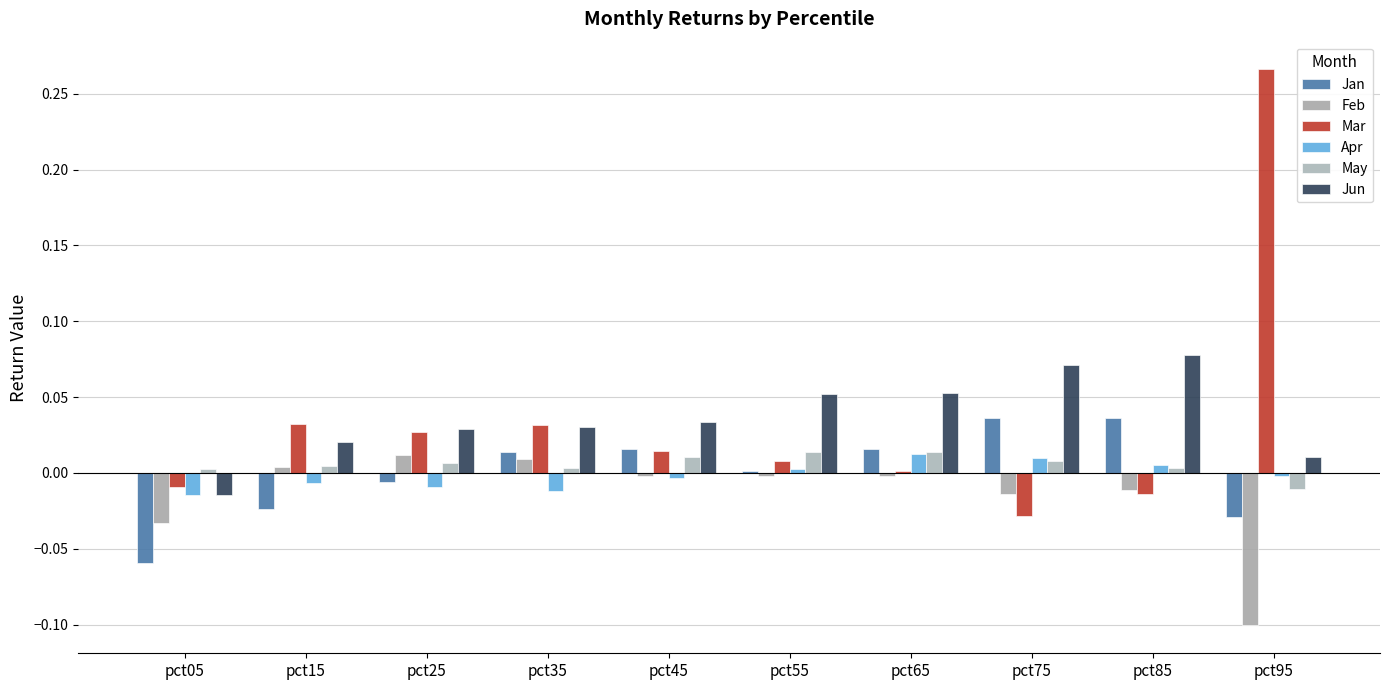

At which label does Feb first exceed 0?

pct15